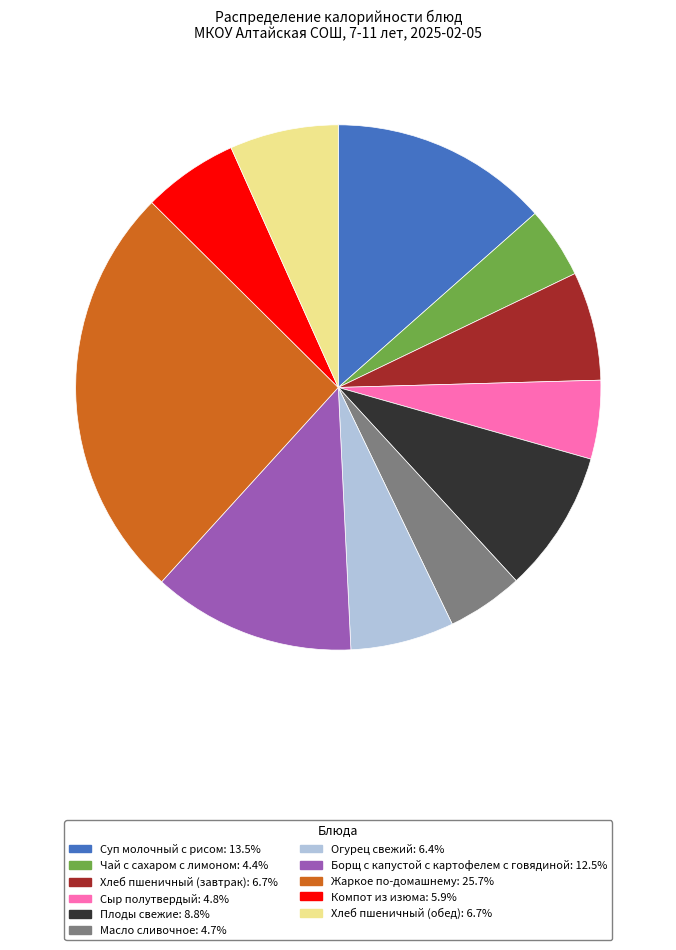

Which category has the biggest portion of the pie?

Жаркое по-домашнему